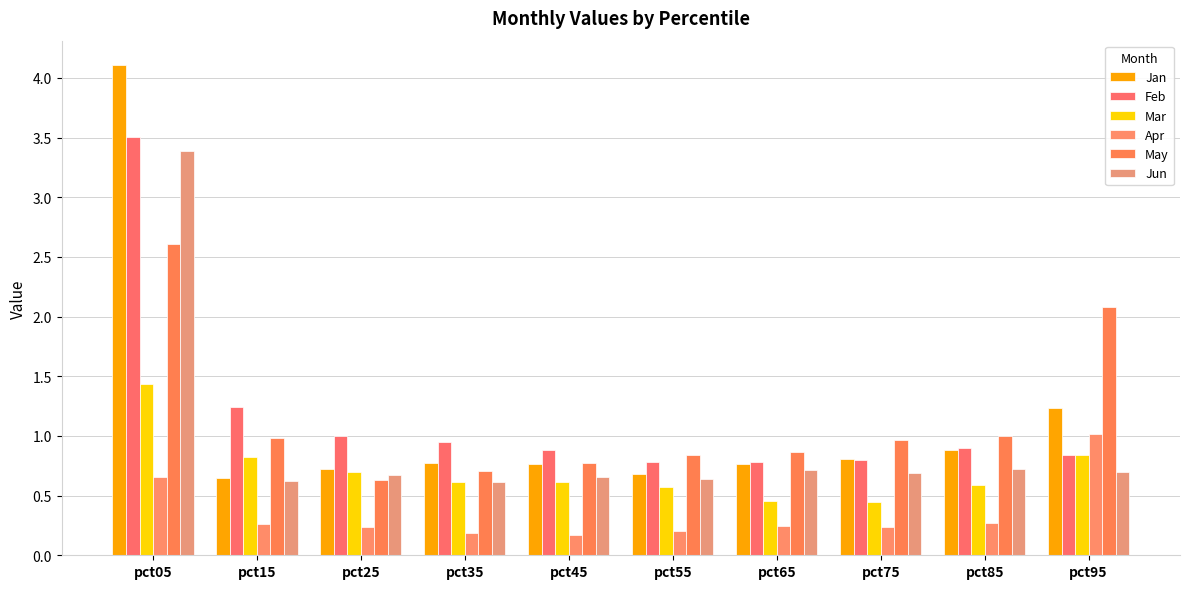

What is the minimum value shown in the chart?

0.2